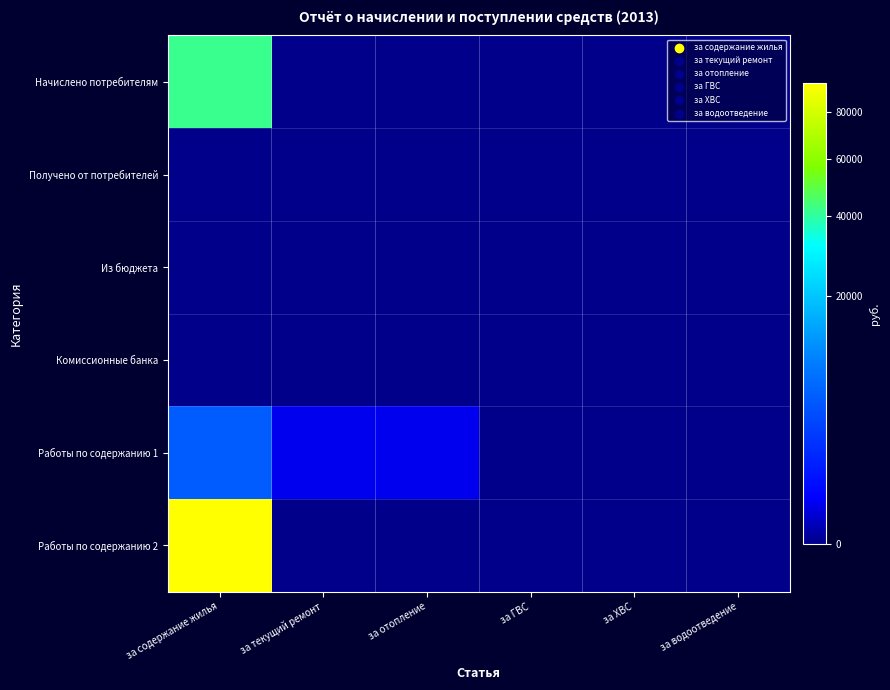

Which label corresponds to the largest value in the chart?

за содержание жилья